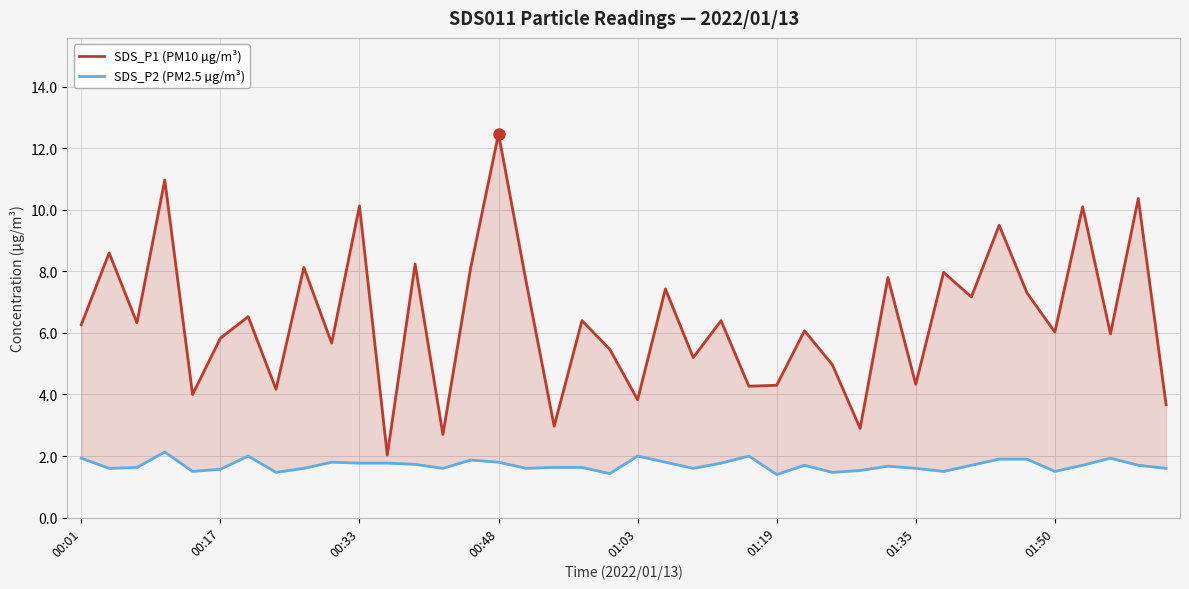

At how many categories does at least one series exceed 7?

16